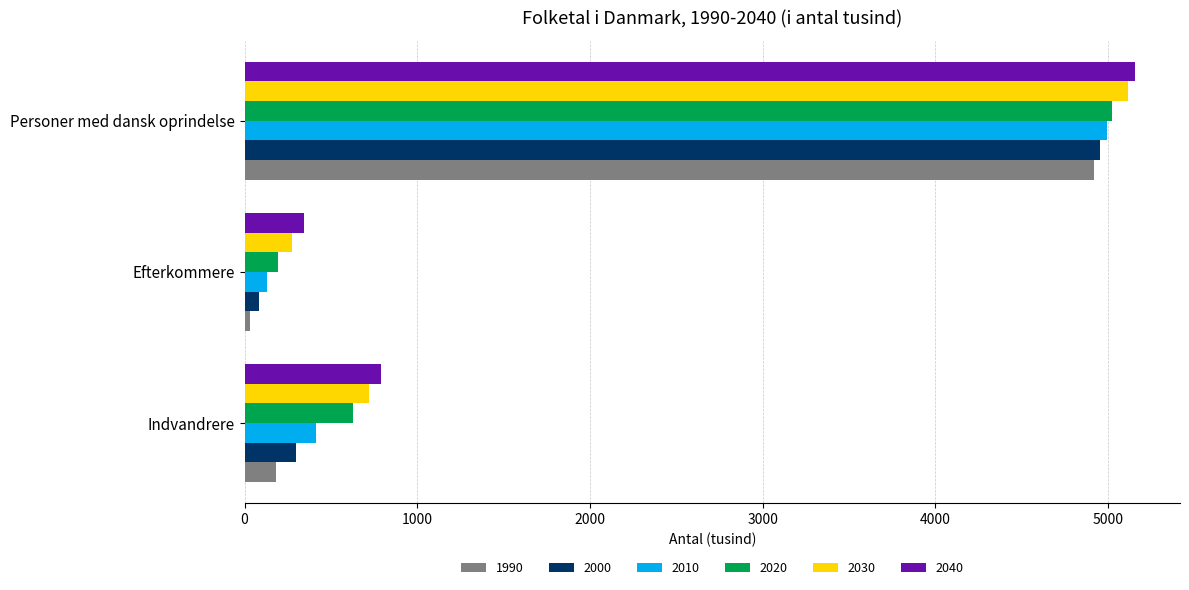

The value of 2030 at Efterkommere is 271.6. True or false?

True